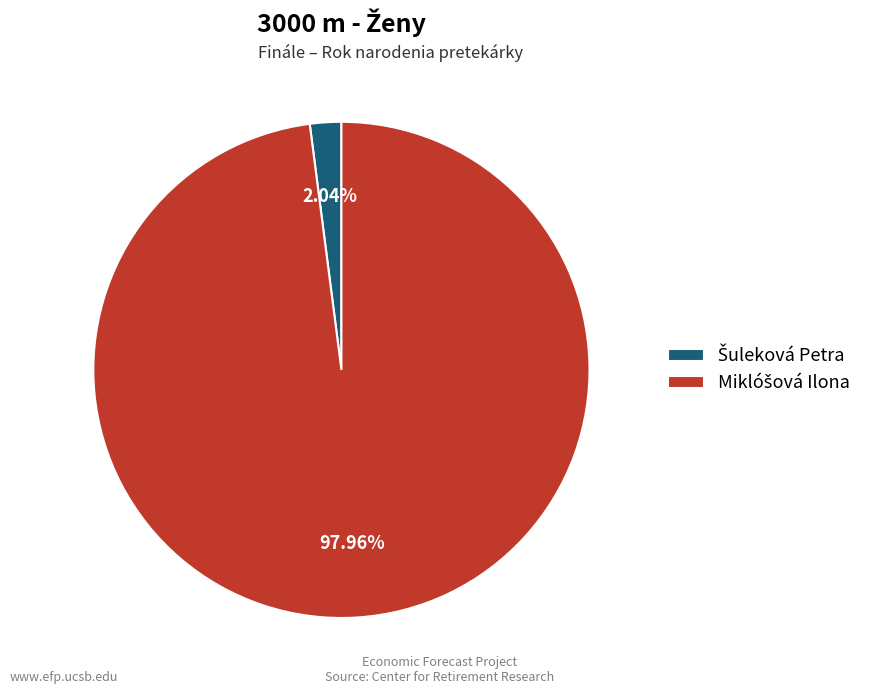

Is there any slice that represents more than half of the pie?

Yes